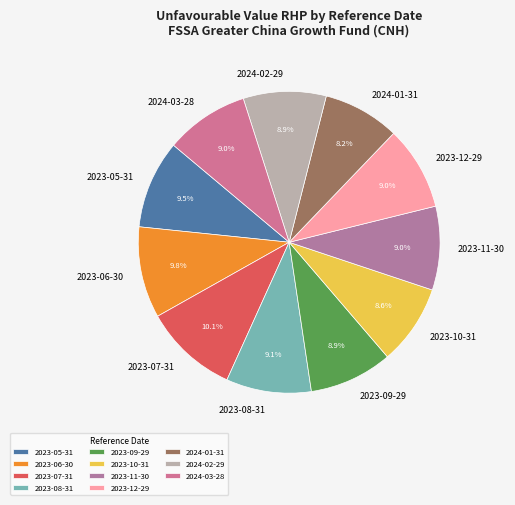

Approximately how many times larger is the value at 2024-03-28 compared to 2023-07-31?

0.9